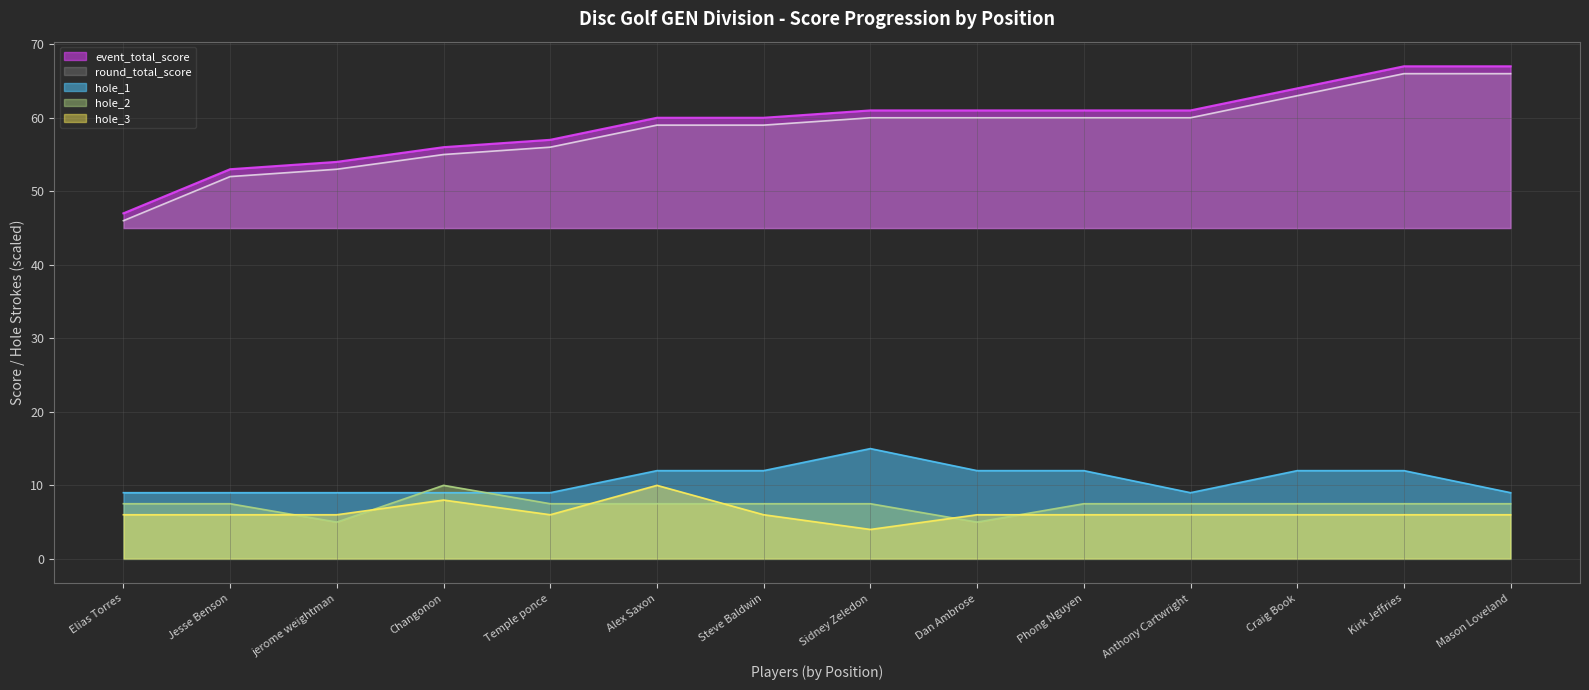

At which label does round_total_score reach its minimum?

Elias Torres